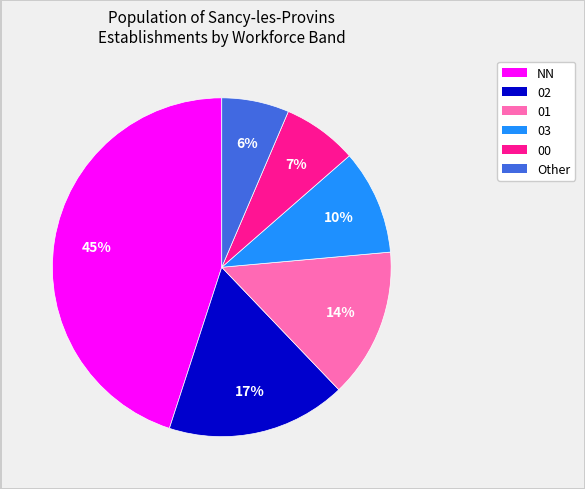

Is the sum of NN and 01 greater than half?

Yes